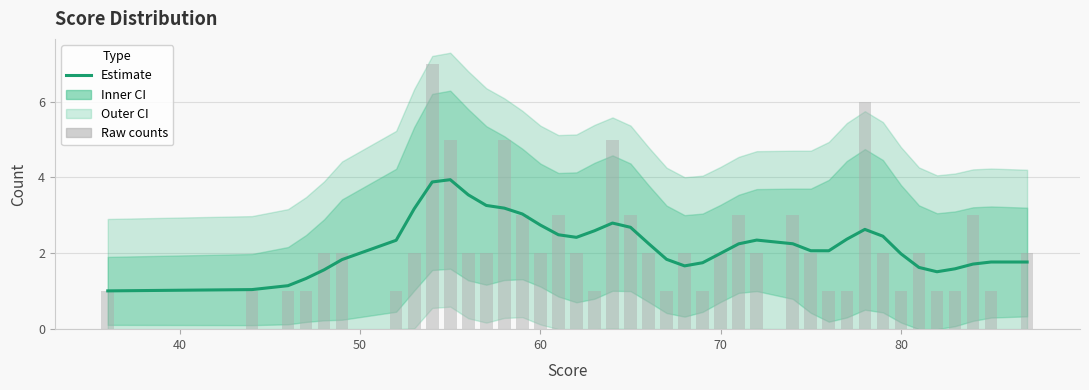

Does the chart contain stacked bars?

No